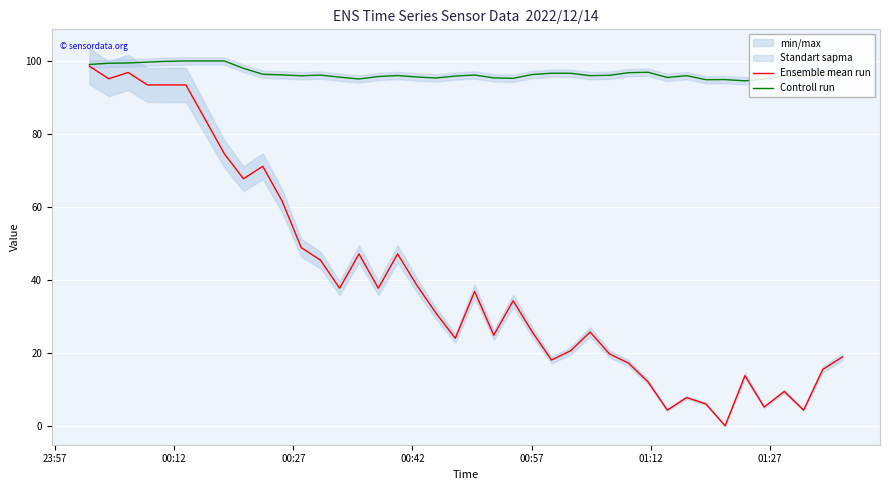

What is the maximum value for Controll run?

100.0